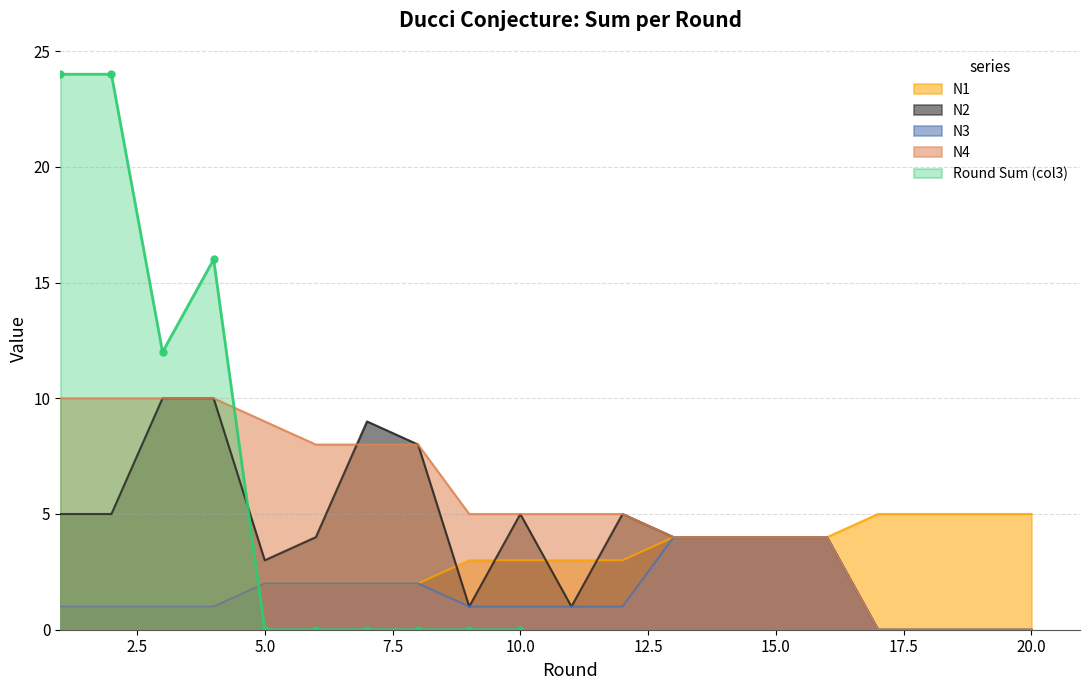

What value does the N3 series have at 10.0?

1